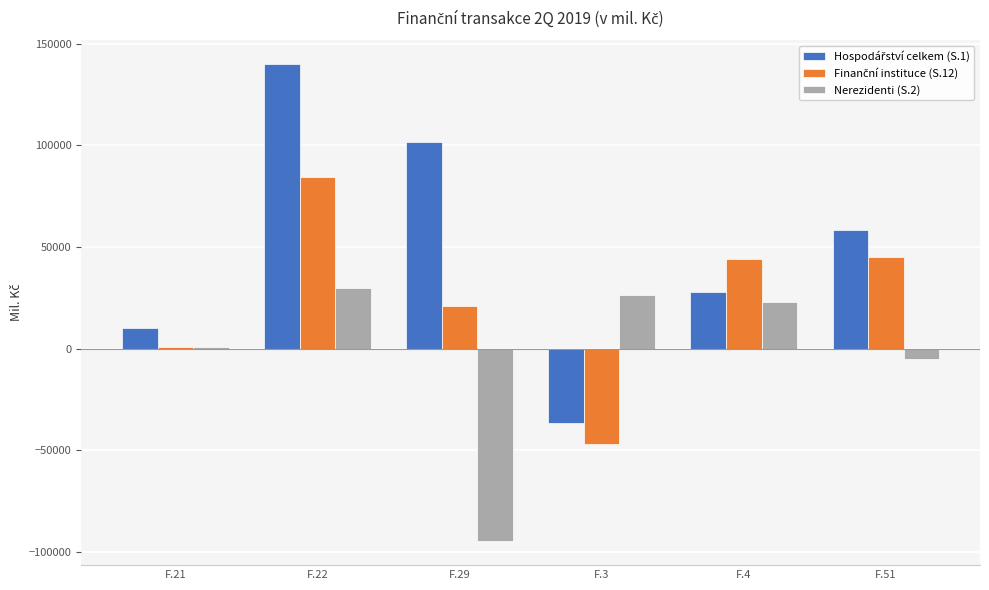

At which category is the sum across all series the highest?

F.22